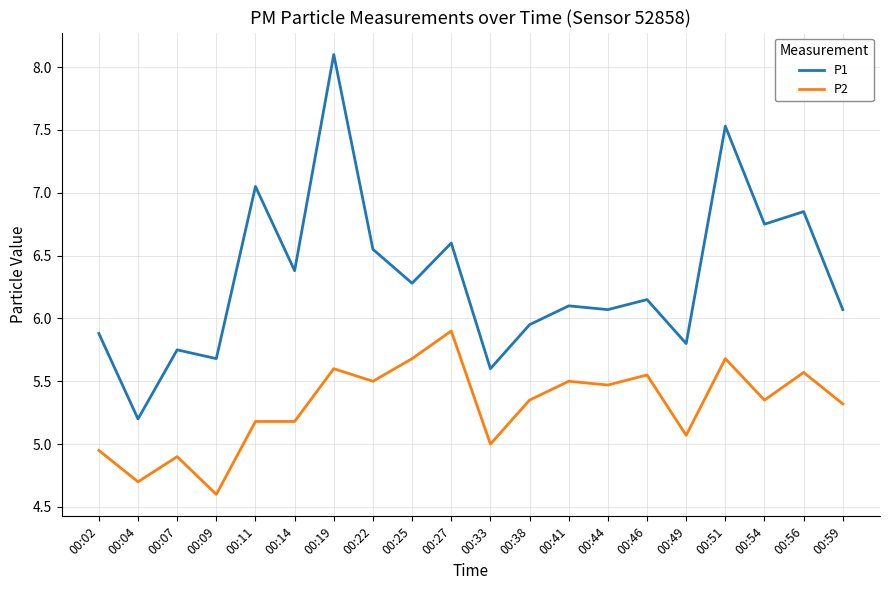

True or false: P1 and P2 intersect in this chart.

False